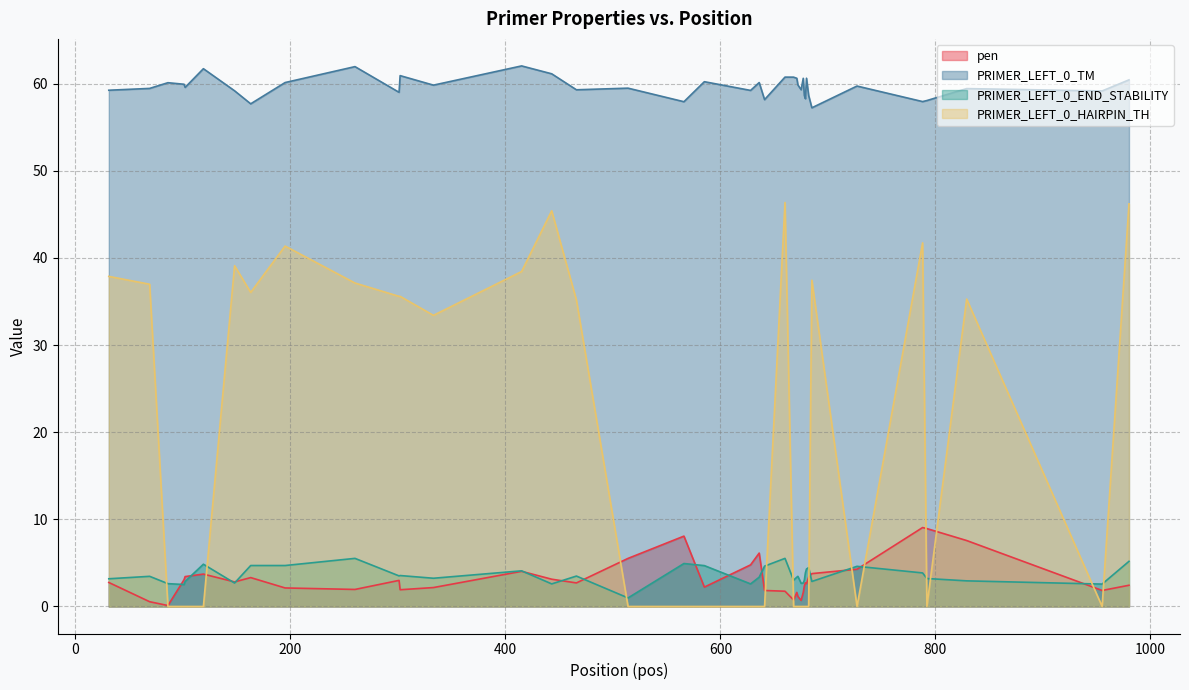

How many lines are shown in the chart?

4